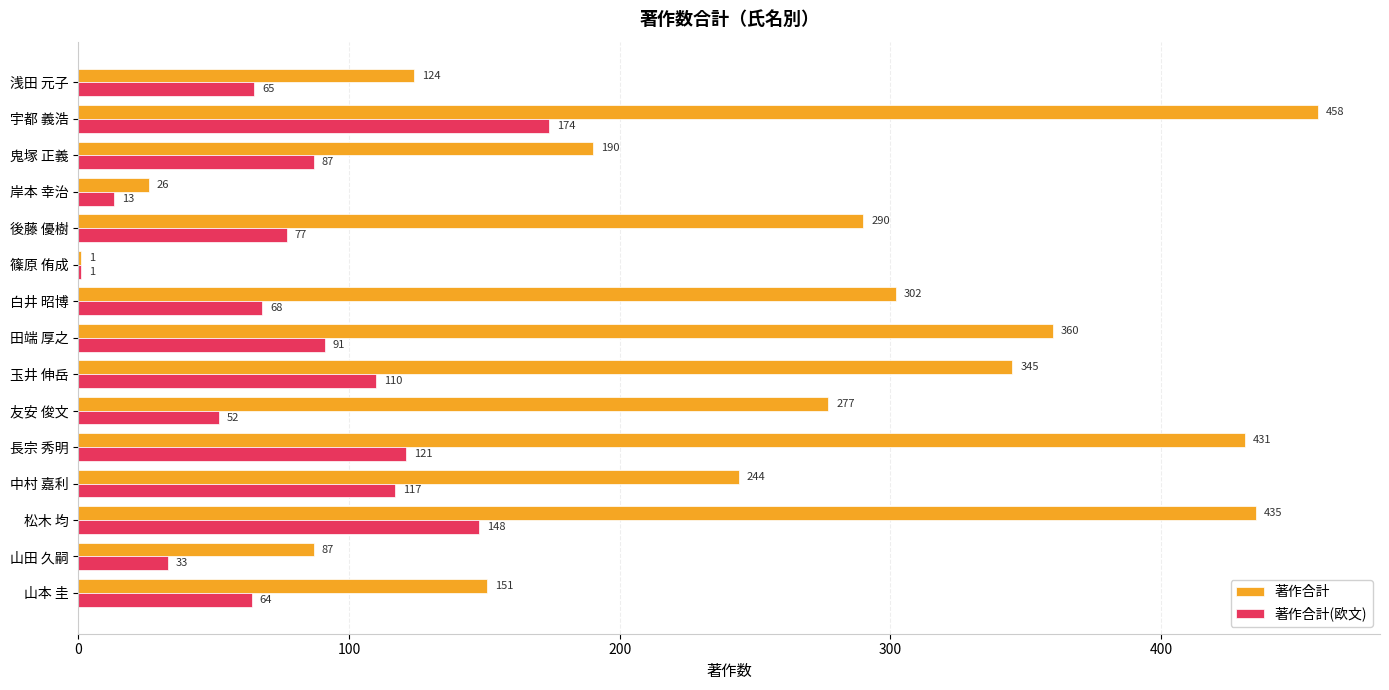

The value of 著作合計 at 玉井 伸岳 is 345. True or false?

True